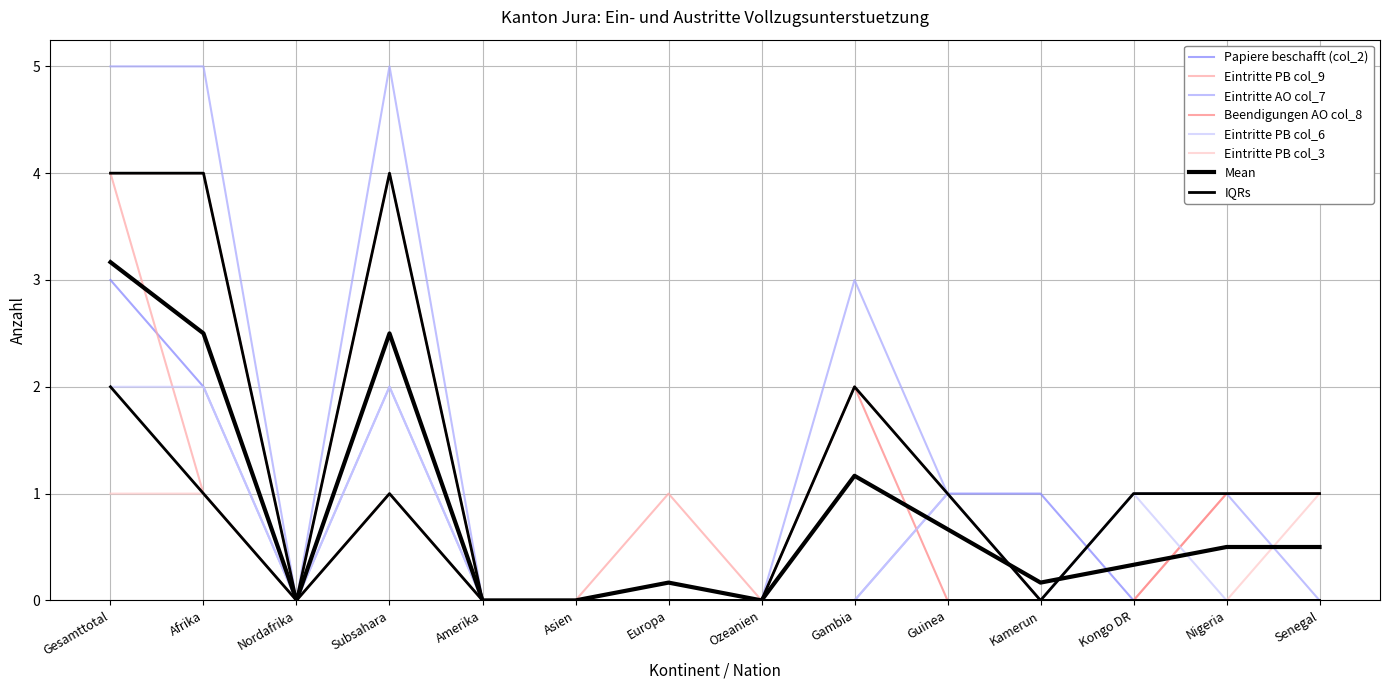

Does the chart display data point markers on the line(s)?

No